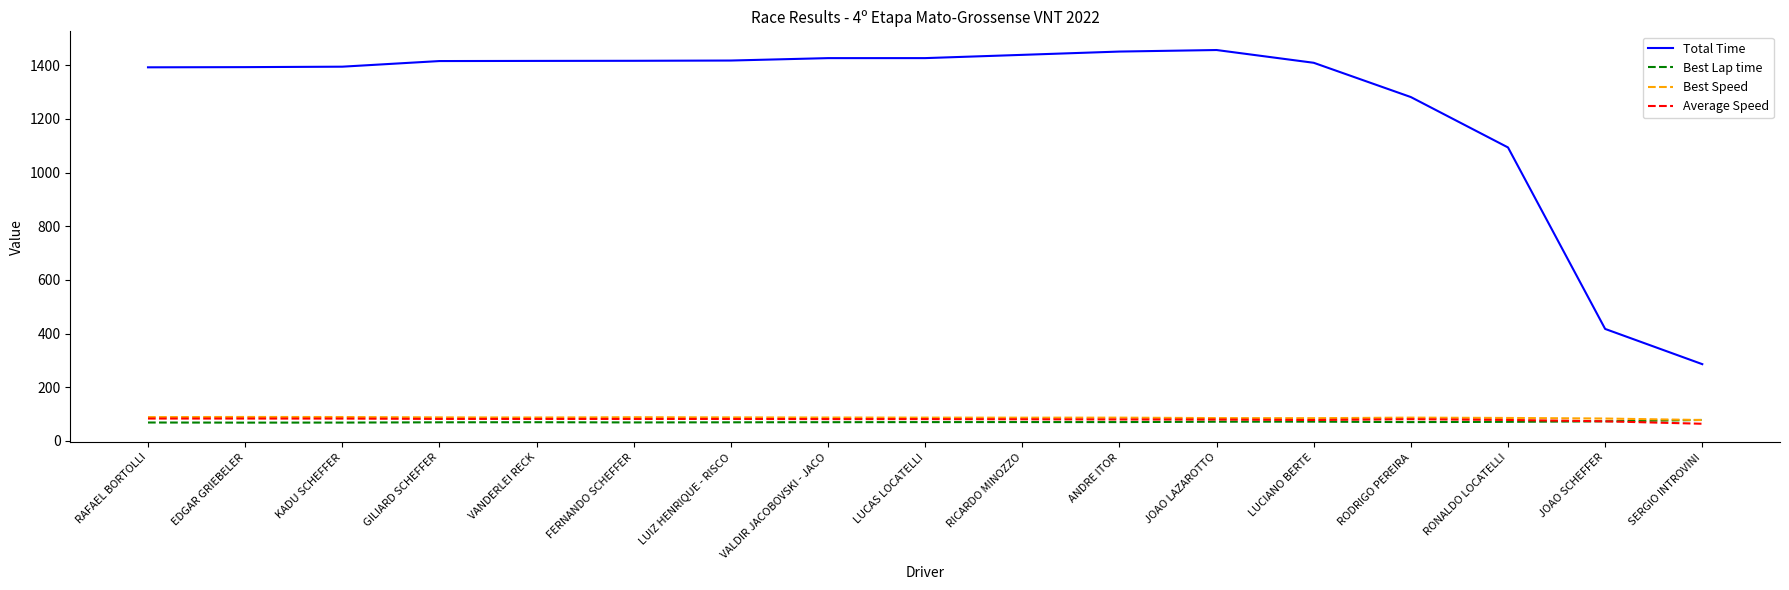

What is the spread (max minus min) of values at JOAO SCHEFFER?

344.2